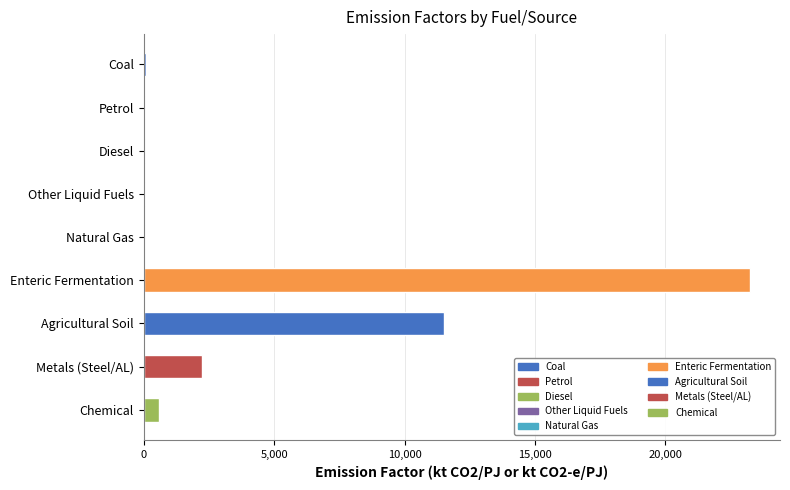

Which label corresponds to the largest value in the chart?

Enteric Fermentation